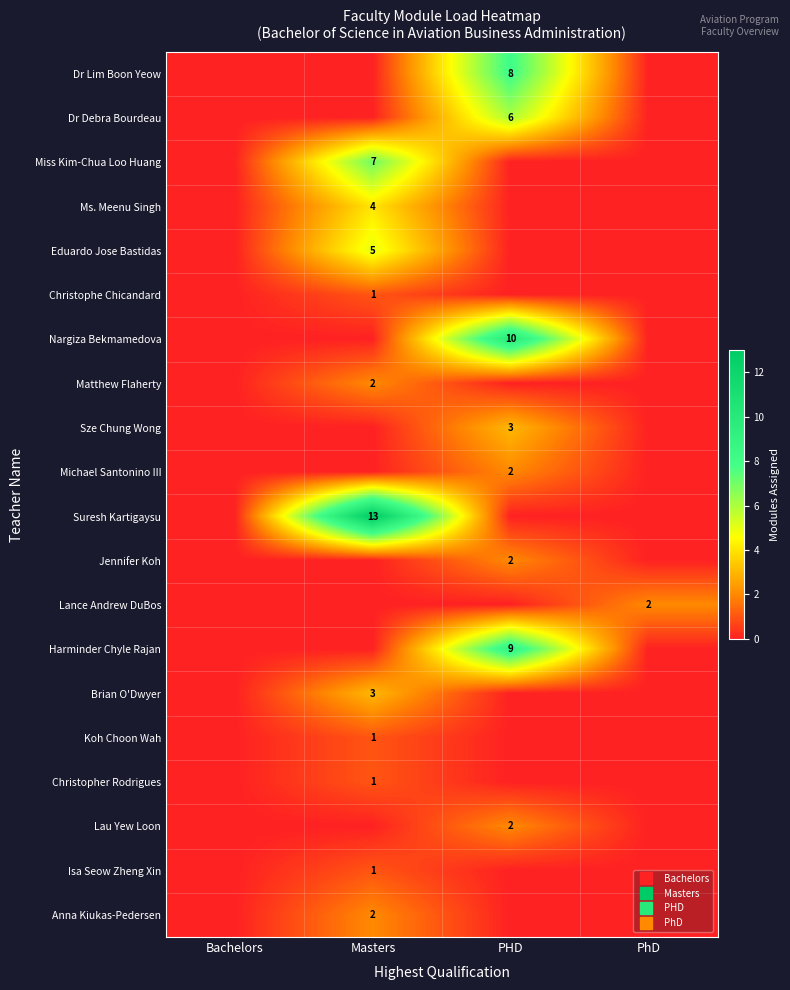

What is the difference between the Sze Chung Wong values at Bachelors and PHD?

3